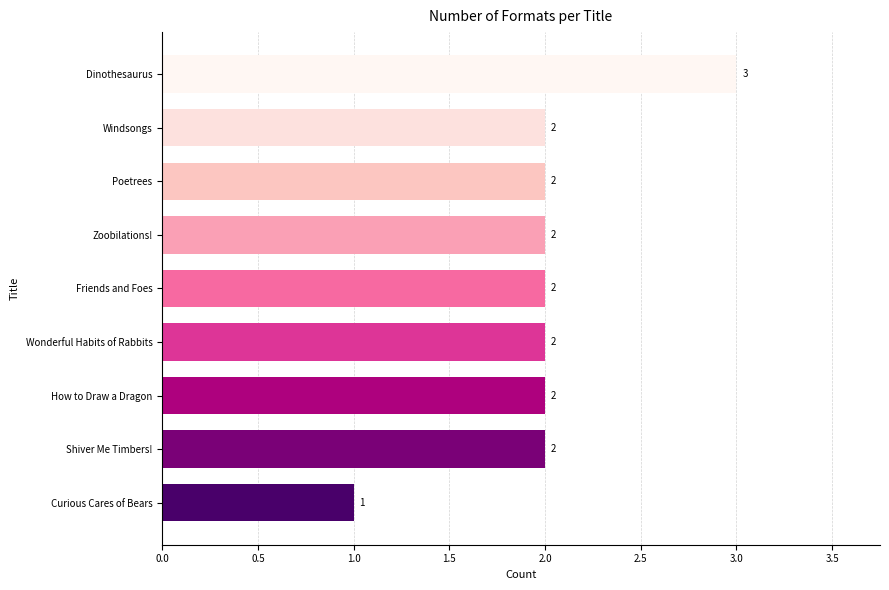

Reading top to bottom, what are all the values shown in this chart?

Dinothesaurus=3	Windsongs=2	Poetrees=2	Zoobilations!=2	Friends and Foes=2	Wonderful Habits of Rabbits=2	How to Draw a Dragon=2	Shiver Me Timbers!=2	Curious Cares of Bears=1